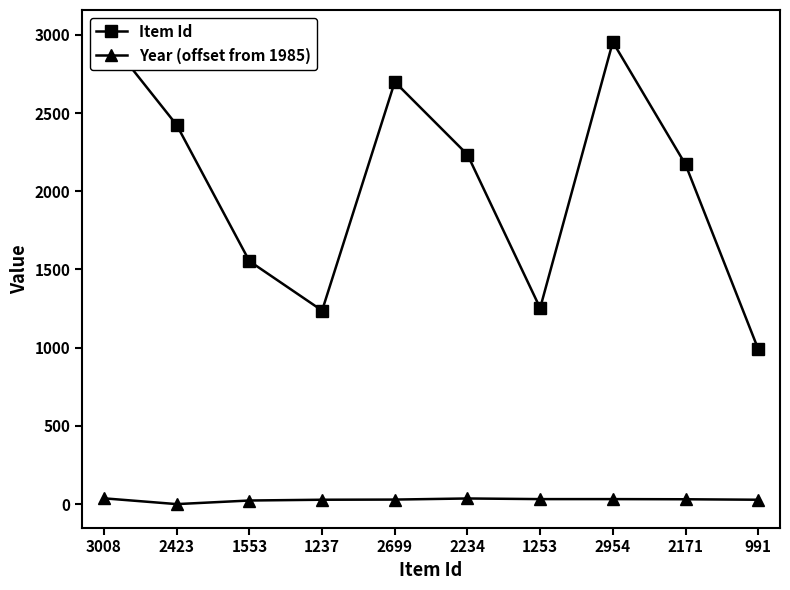

True or false: Item Id has more than 1 points higher than both neighbors.

True